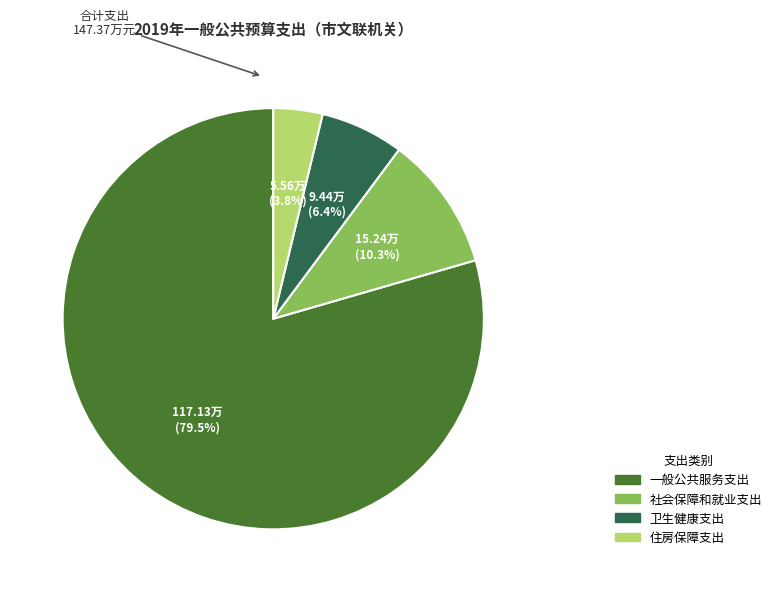

What percentage is NOT represented by 社会保障和就业支出?

89.7%